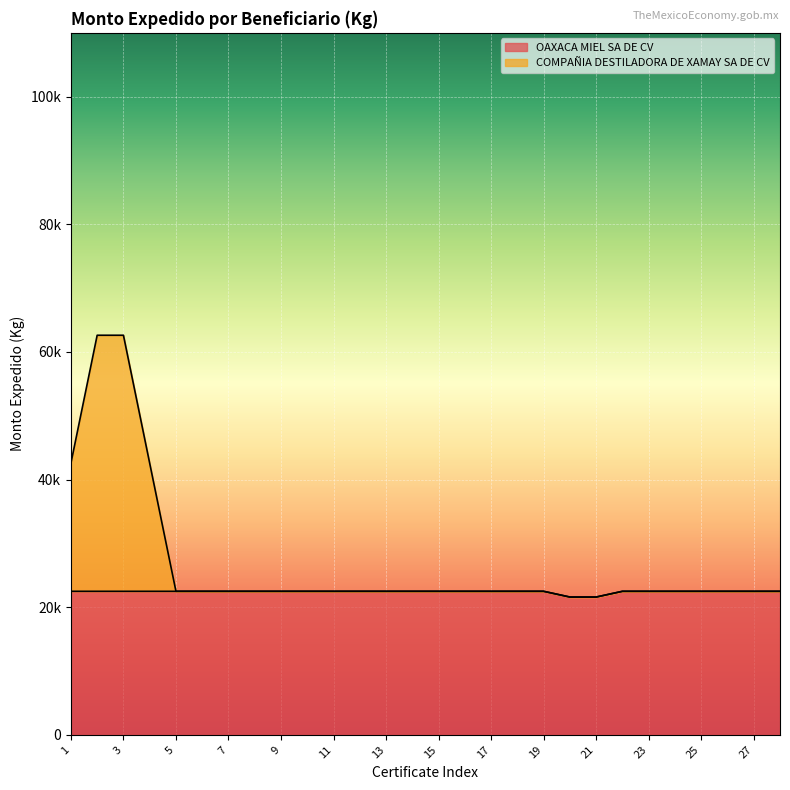

What are all the series names shown in the legend?

OAXACA MIEL SA DE CV, COMPAÑIA DESTILADORA DE XAMAY SA DE CV